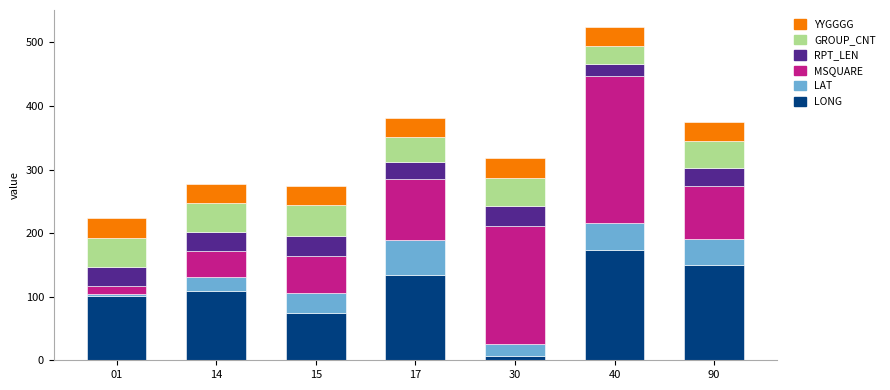

What is the maximum value for LONG?

173.5